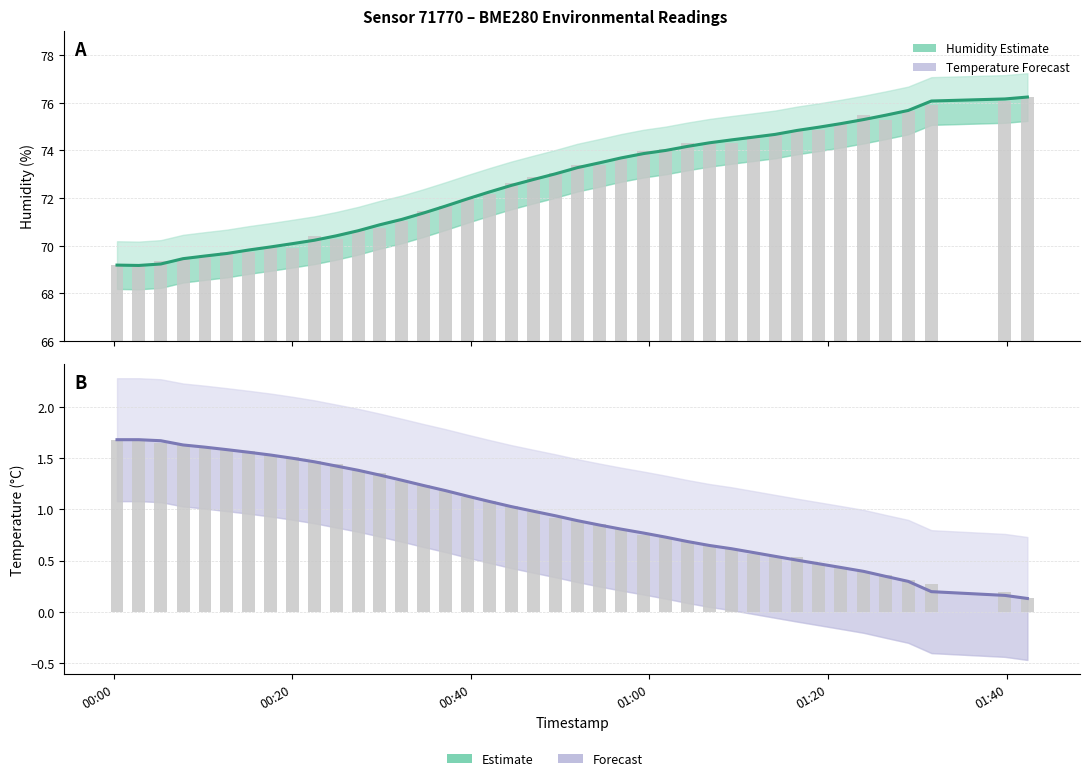

Are the bars horizontal?

No